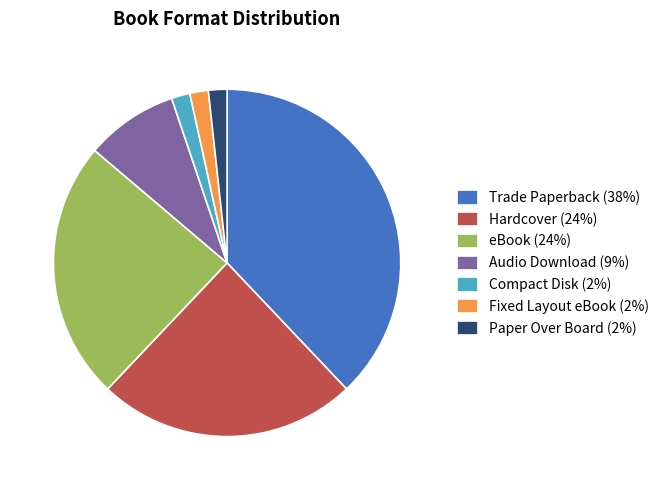

Does Audio Download account for over 50% of the chart?

No